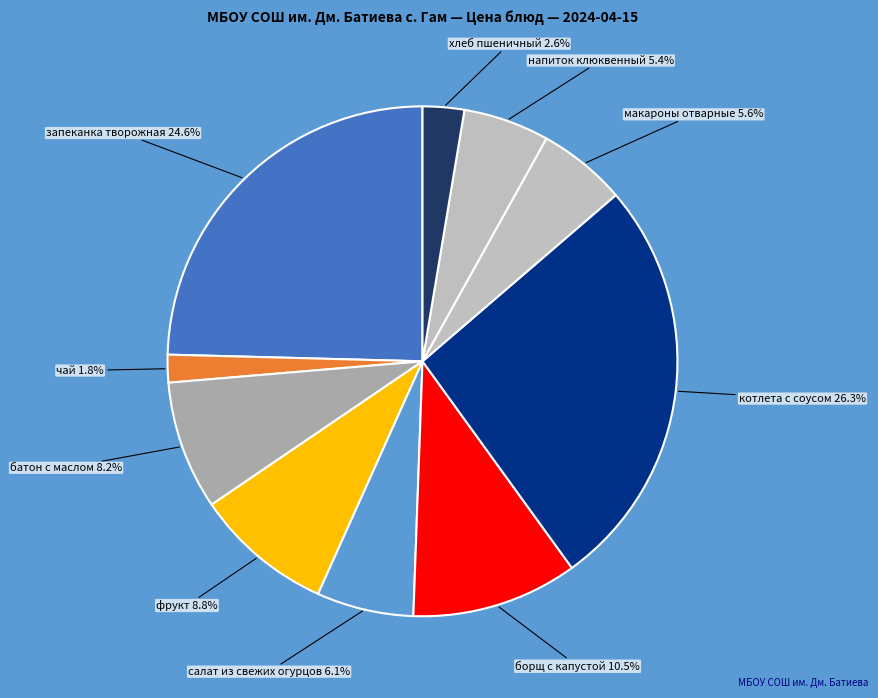

How many segments does this pie chart have?

10